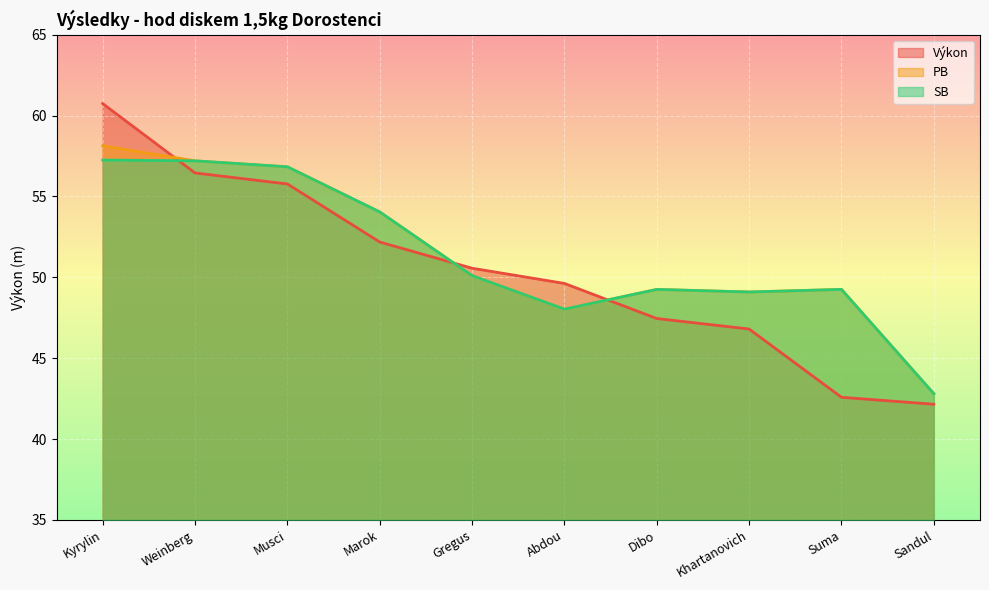

What is the sum of all PB values?

514.7